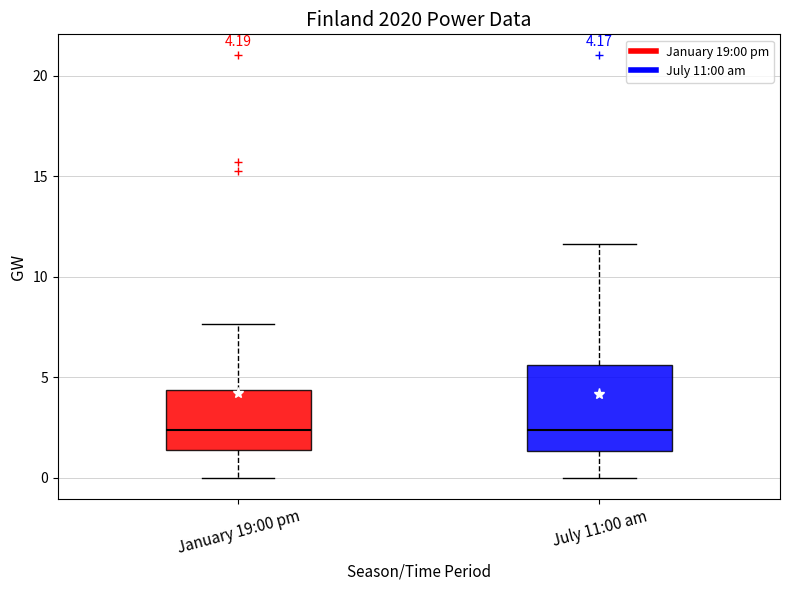

Which box is the tallest, from its lower edge to its upper edge?

July 11:00 am